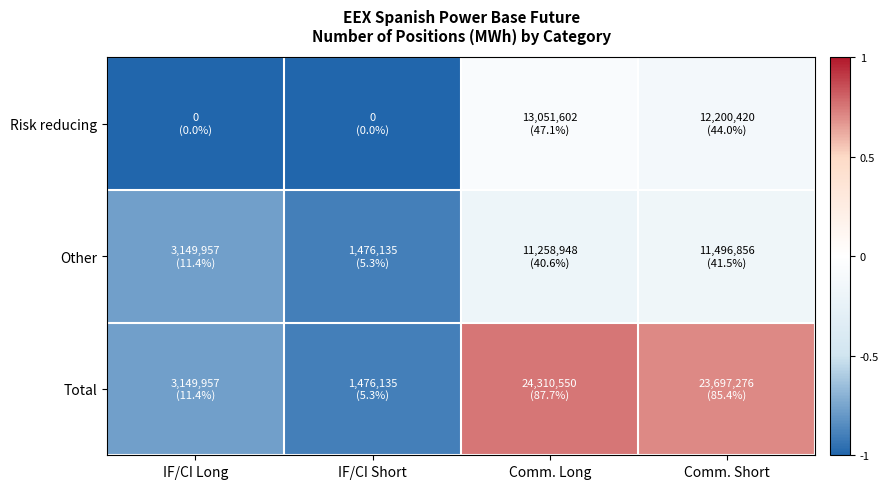

How many distinct data groups are displayed?

3